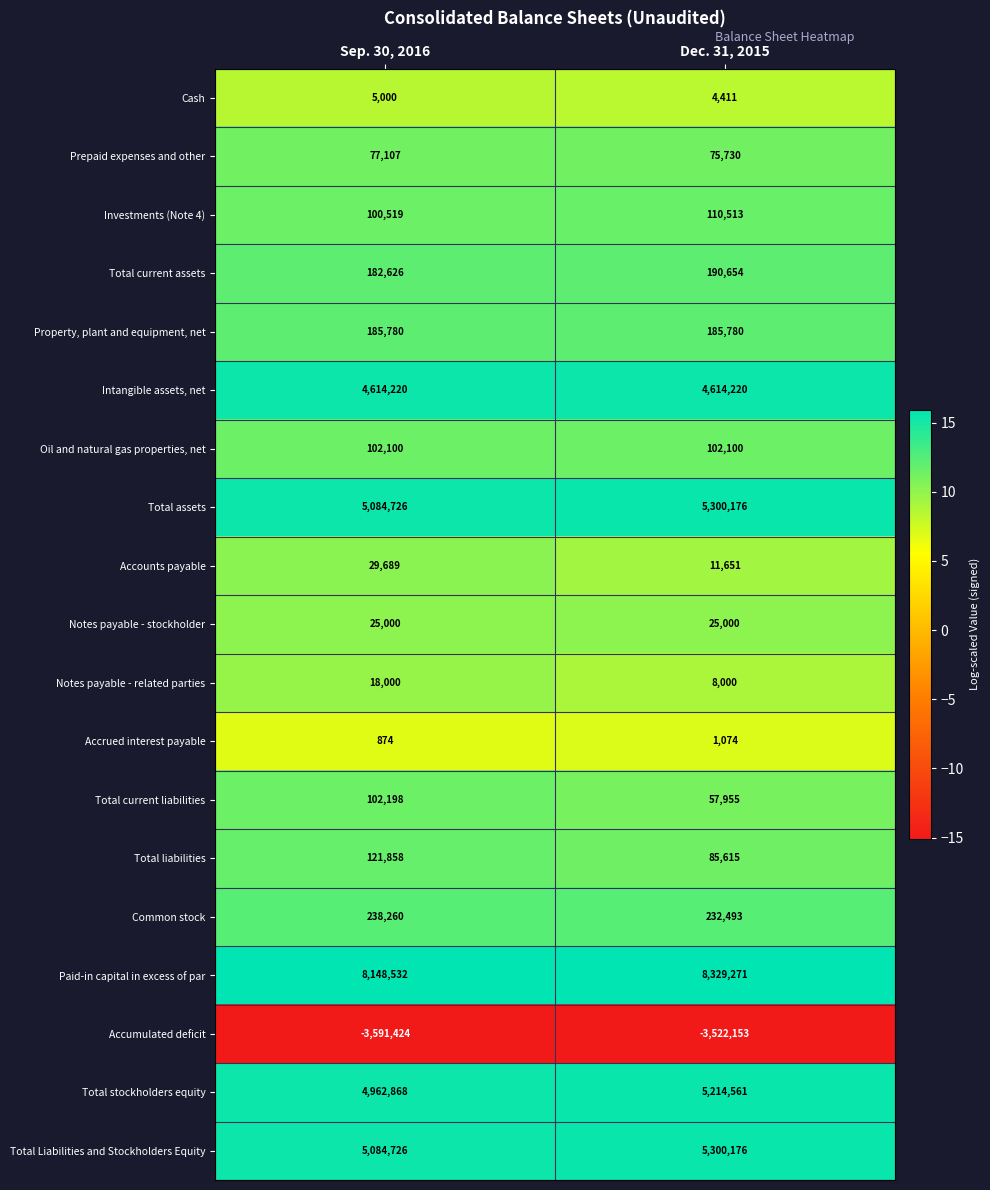

What is the total value across all series at Dec. 31, 2015?

26327227